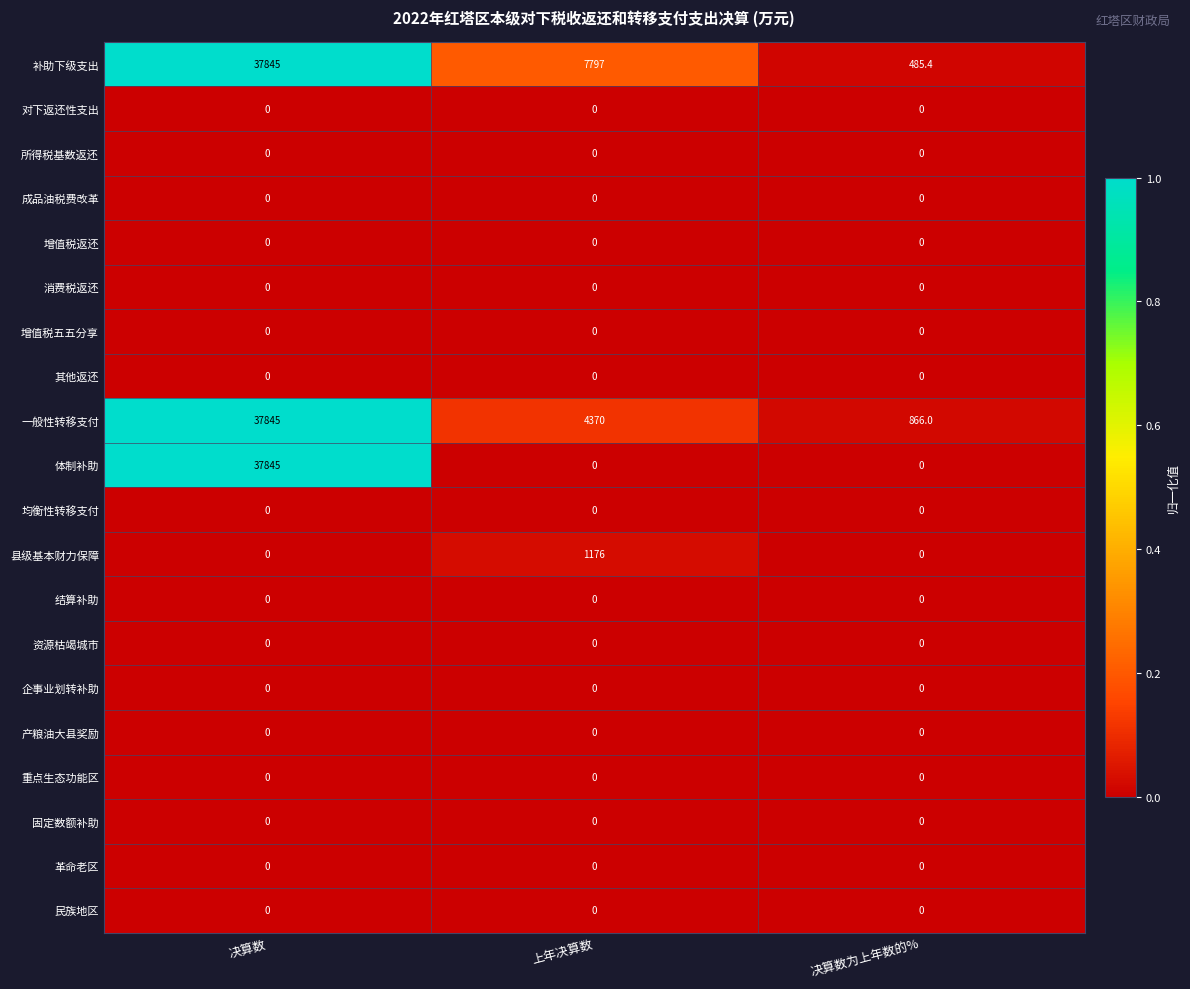

True or false: 体制补助 has a value of -16196.6 at 决算数为上年数的%.

False